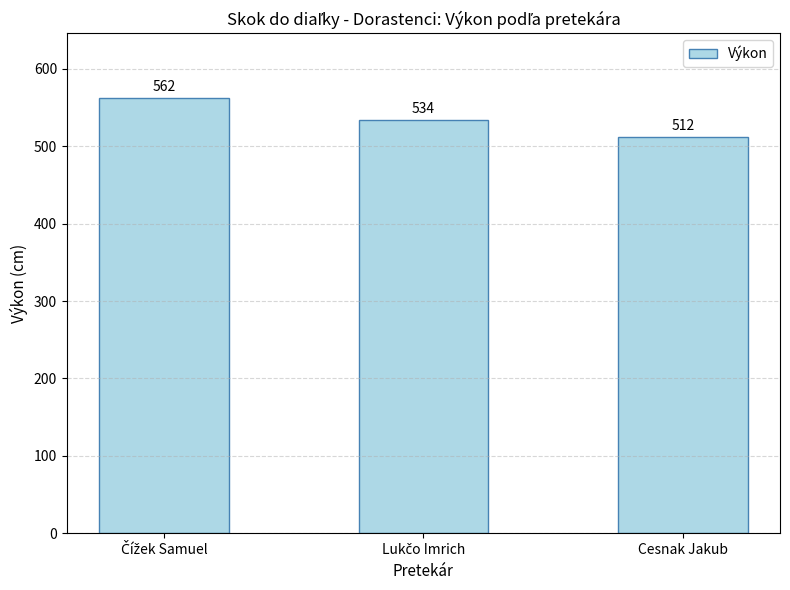

Reading right to left, what are all the values shown in this chart?

512	534	562